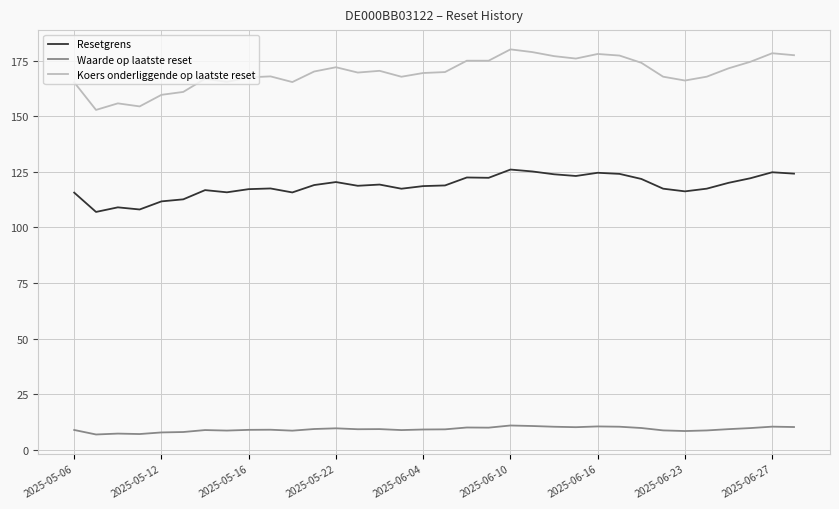

List the series in order of their overall mean, lowest first.

Waarde op laatste reset, Resetgrens, Koers onderliggende op laatste reset